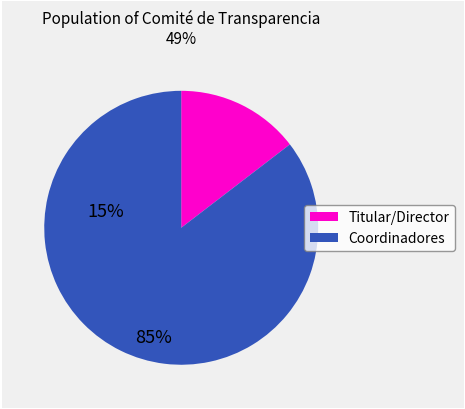

Count the number of slices in the pie.

2